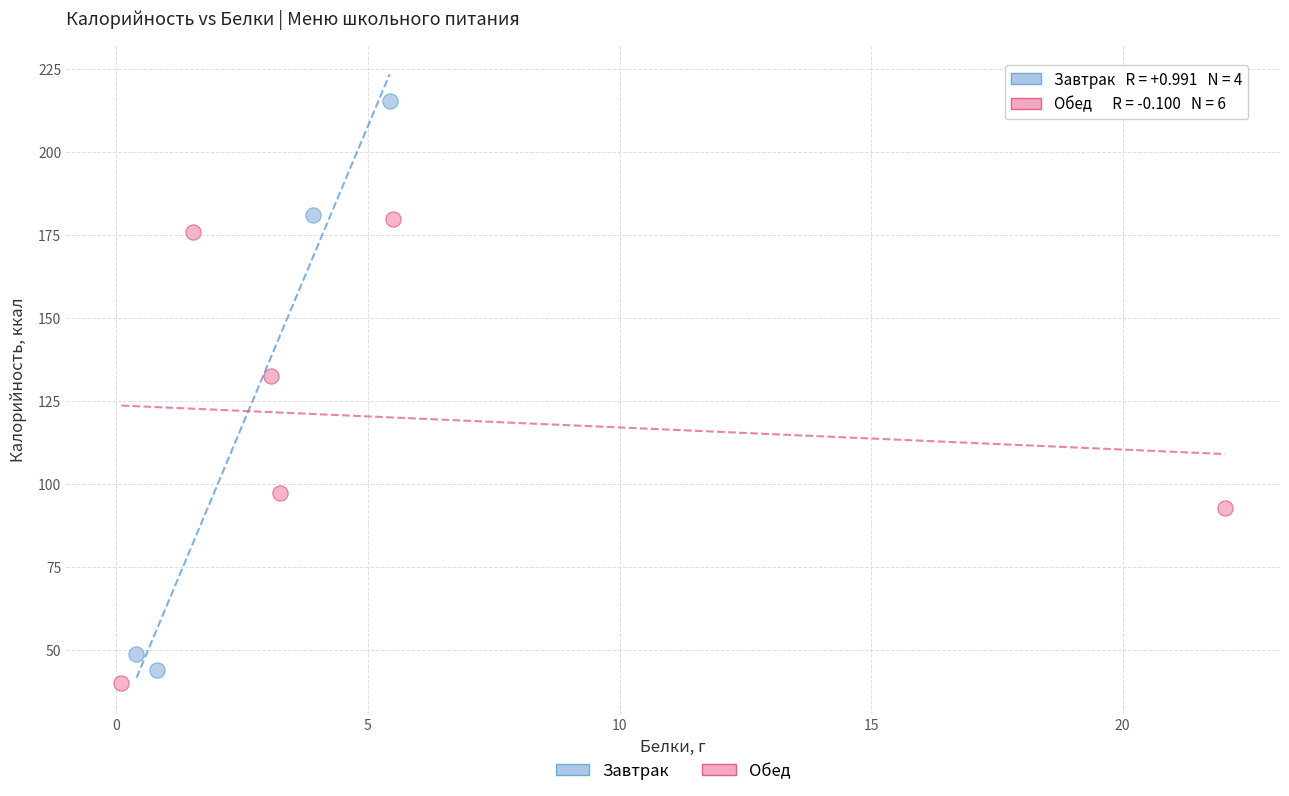

Which series has the largest Y range (max minus min)?

Завтрак